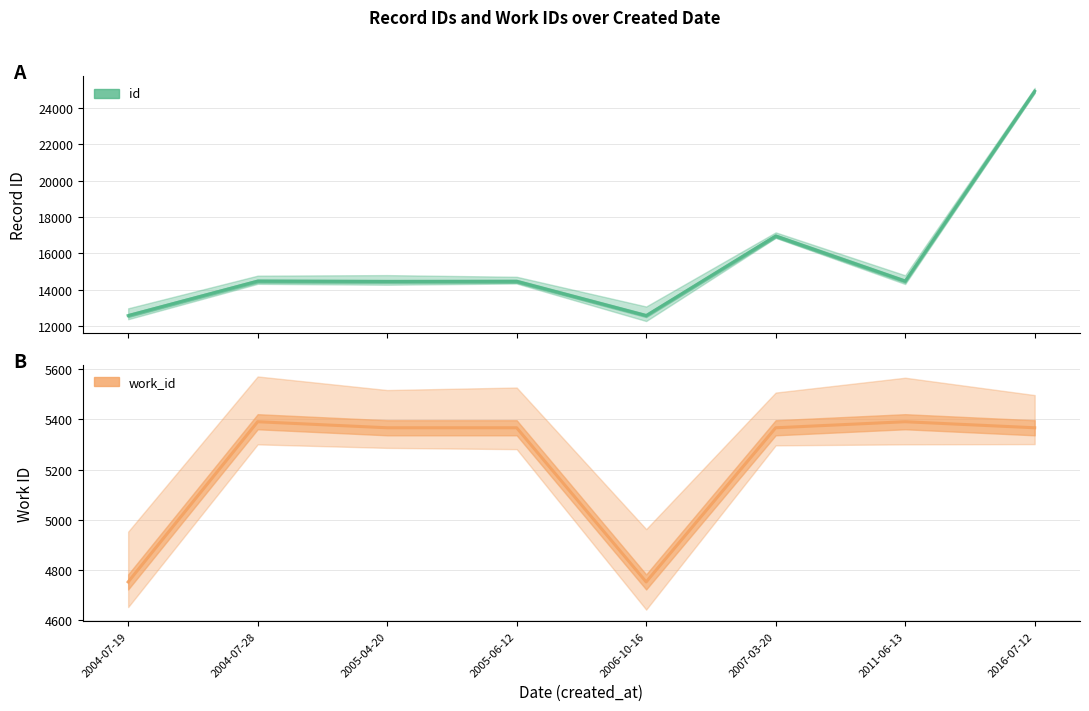

At which category does id reach its first local valley?

2005-04-20